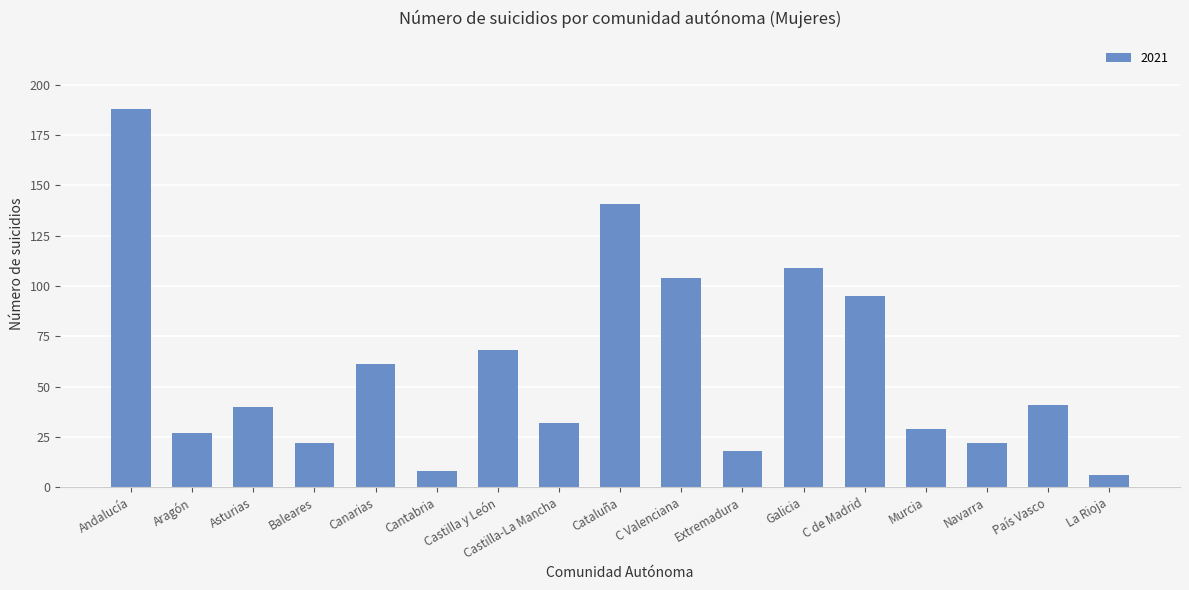

The value at Galicia is 109. True or false?

True